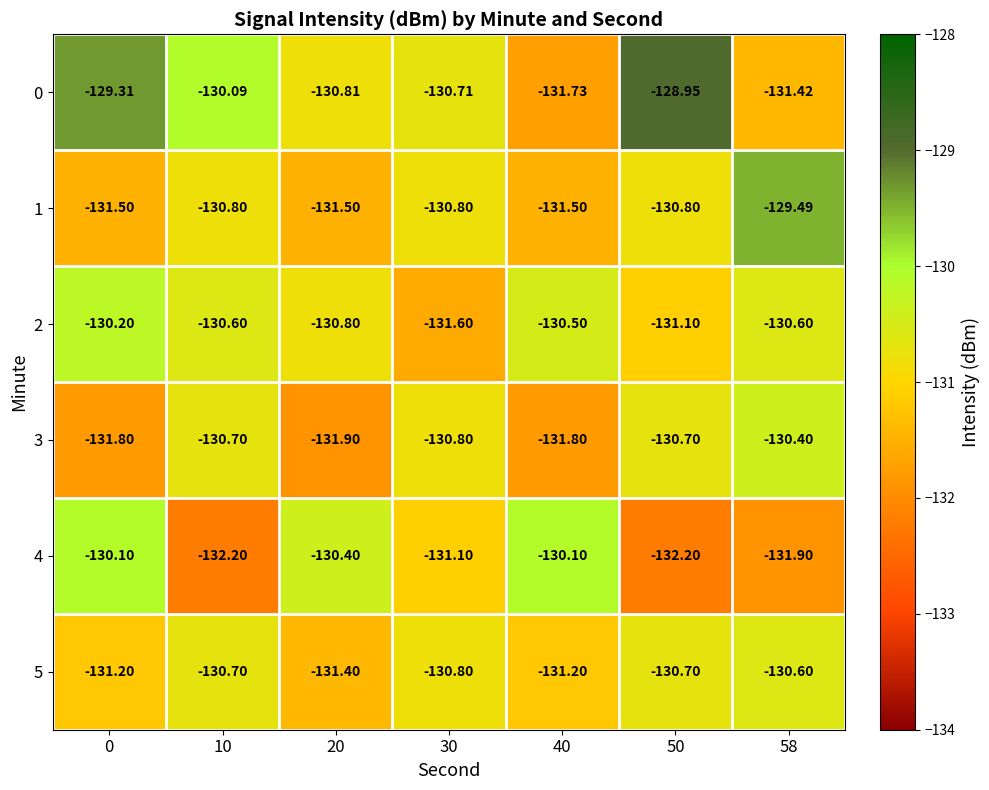

Is the value of 0 at 0 greater than the value of 5 at 50?

Yes